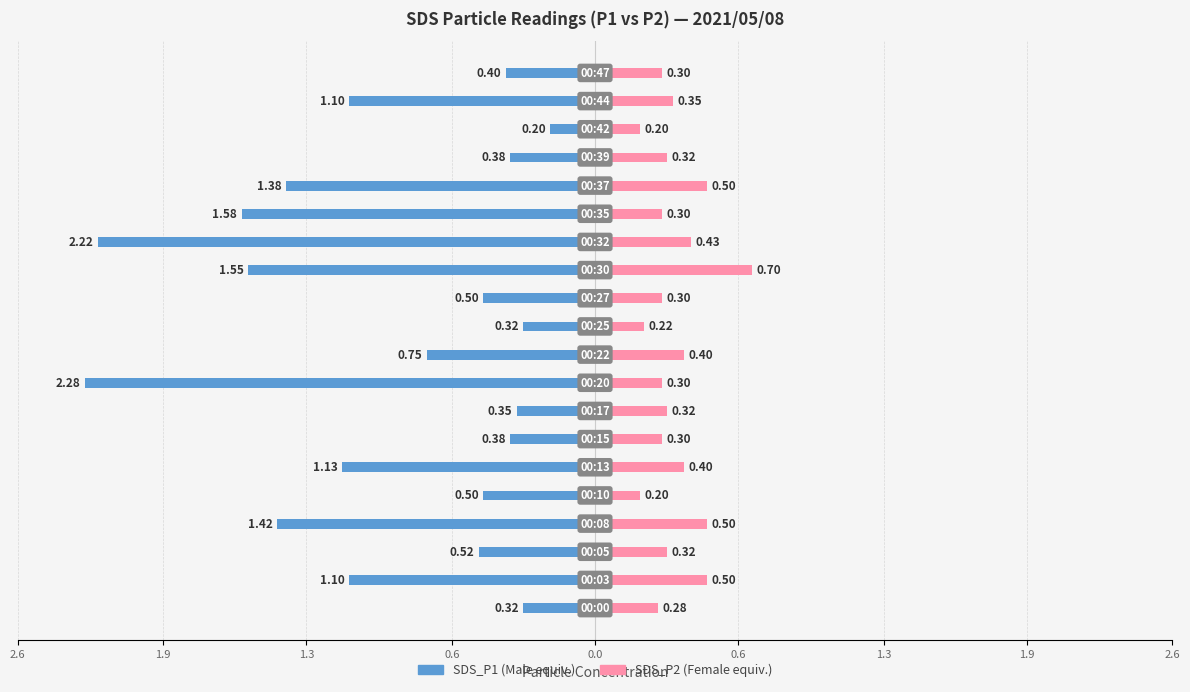

Which series has the largest range (max minus min)?

SDS_P1